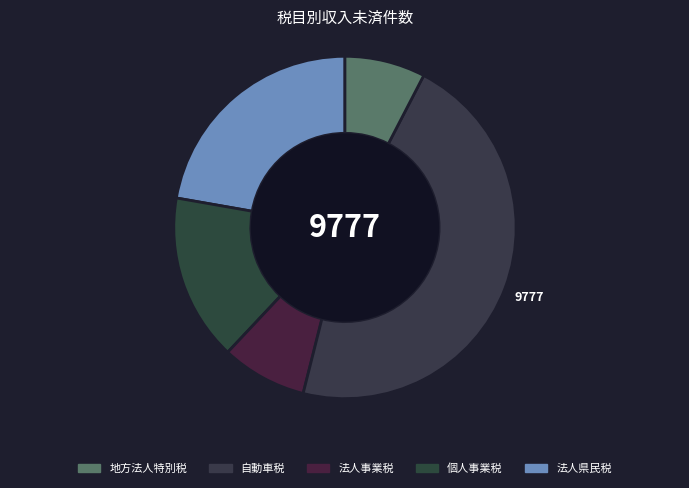

Count the number of slices in the pie.

5